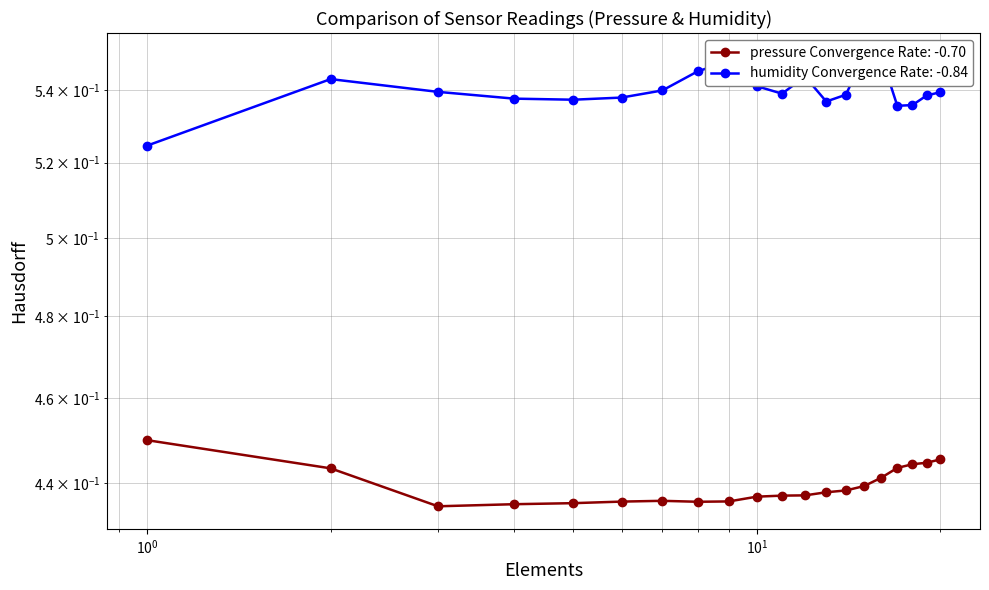

What is the minimum value for pressure?

0.4